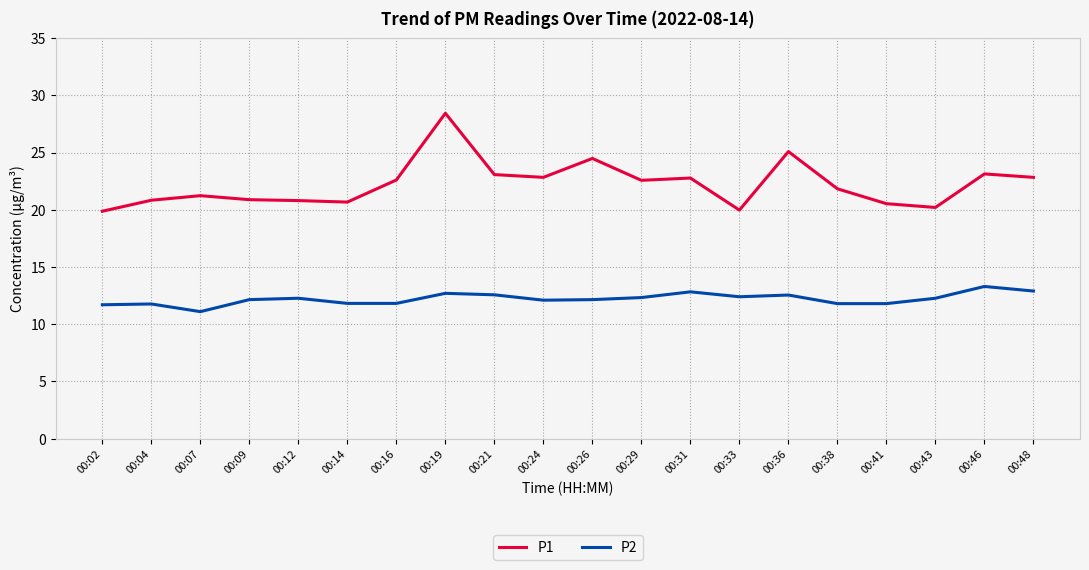

The P2 series shows 20.4 at 00:09. True or false?

False